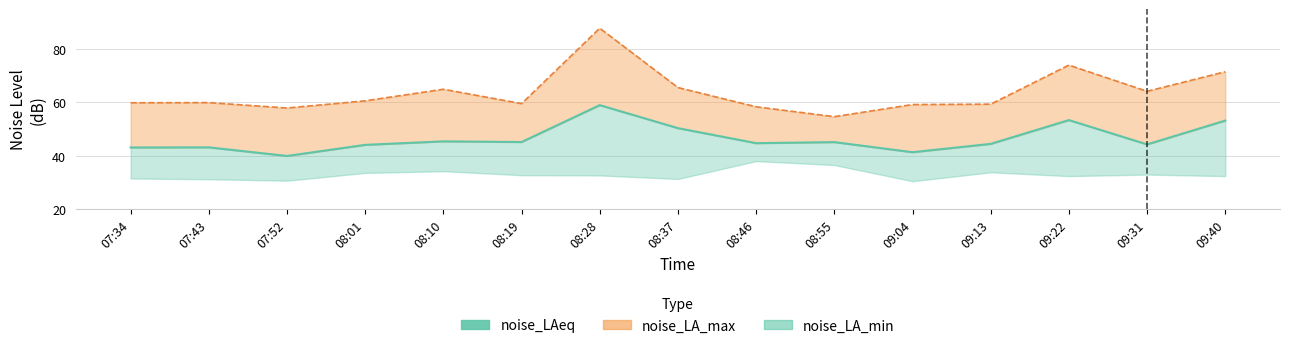

What is the approximate value at 08:10?

45.4